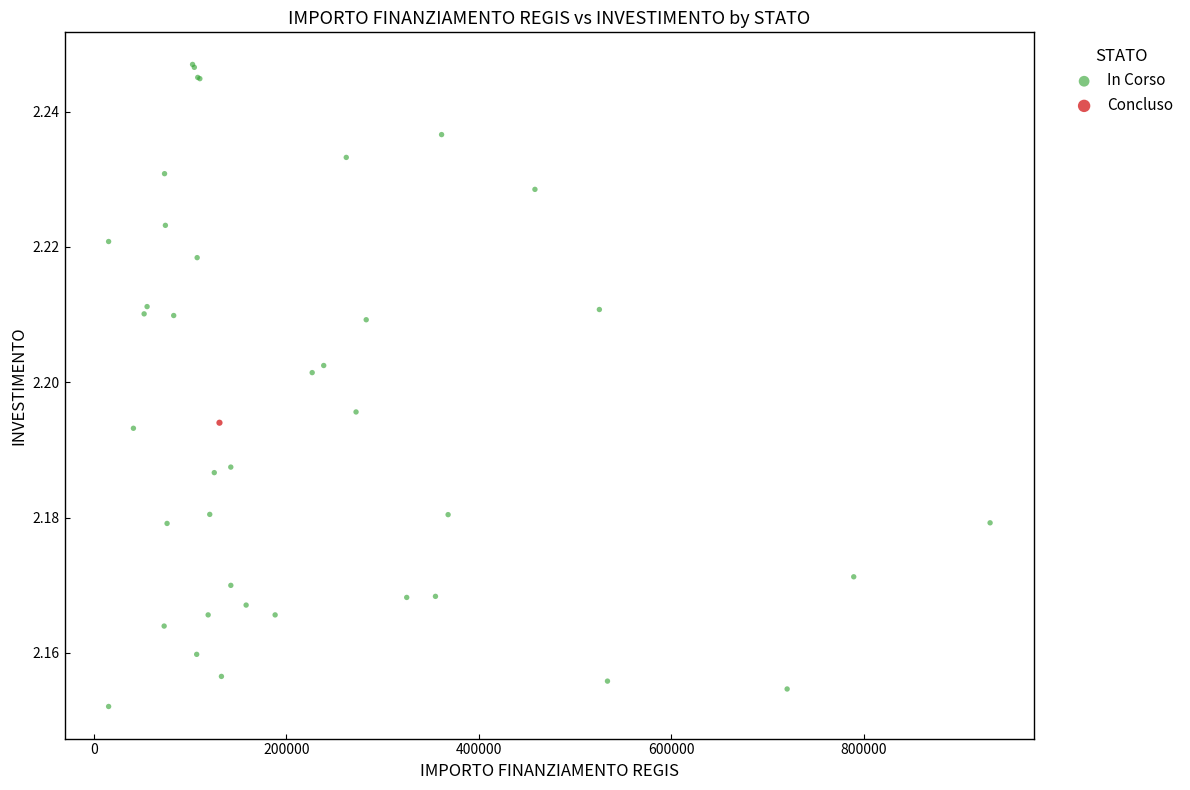

What are all the series names shown in the legend?

In Corso, Concluso